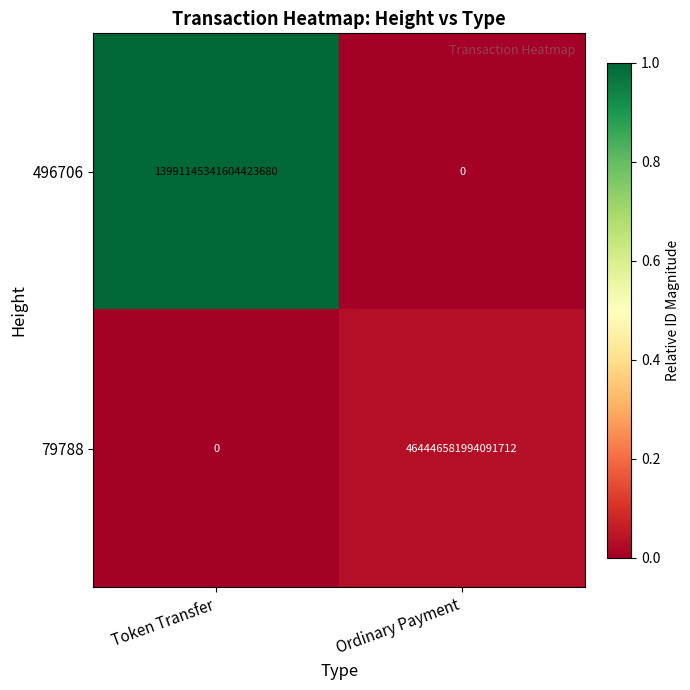

Which series has the largest total across all categories?

496706